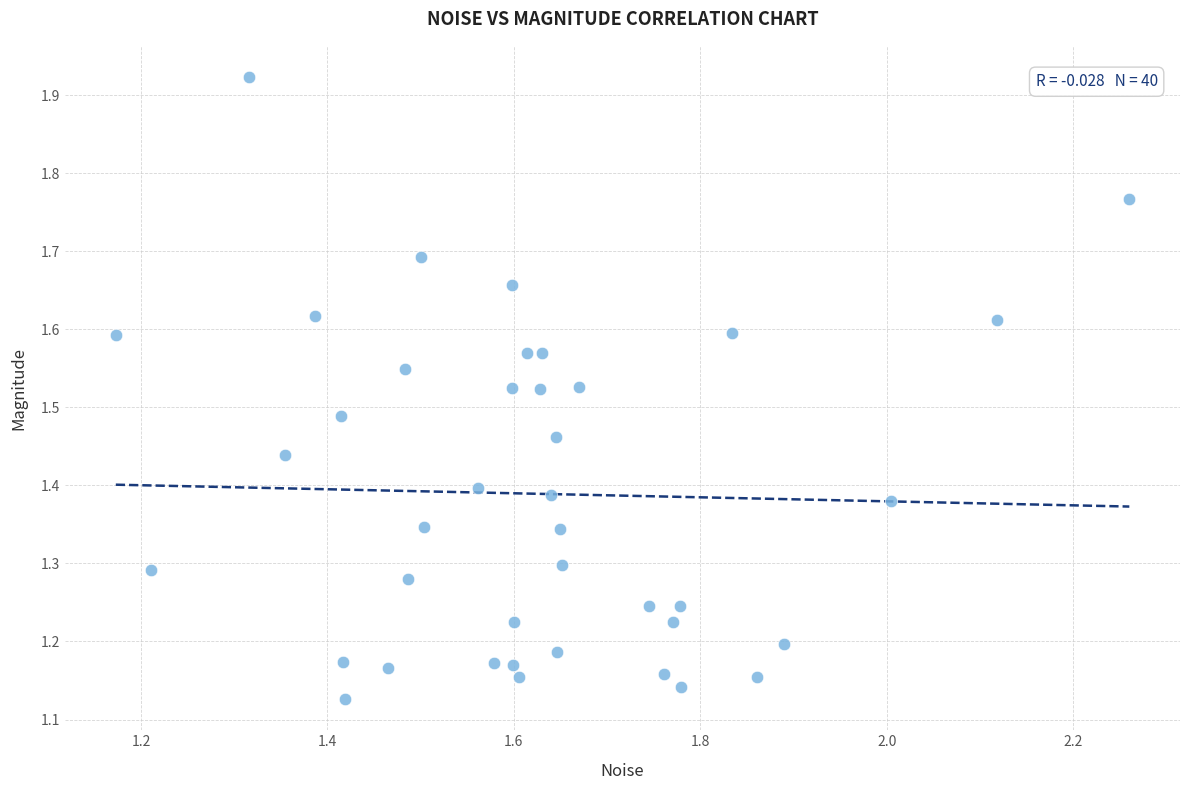

What is the range of Y values (max minus min)?

0.8